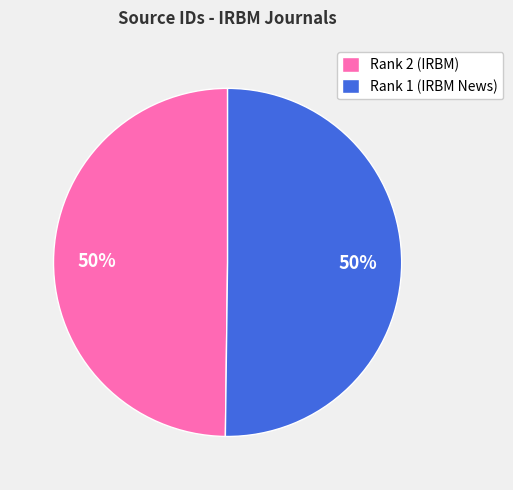

To the nearest percent, what percentage of the pie is Rank 1 (IRBM News)?

50%